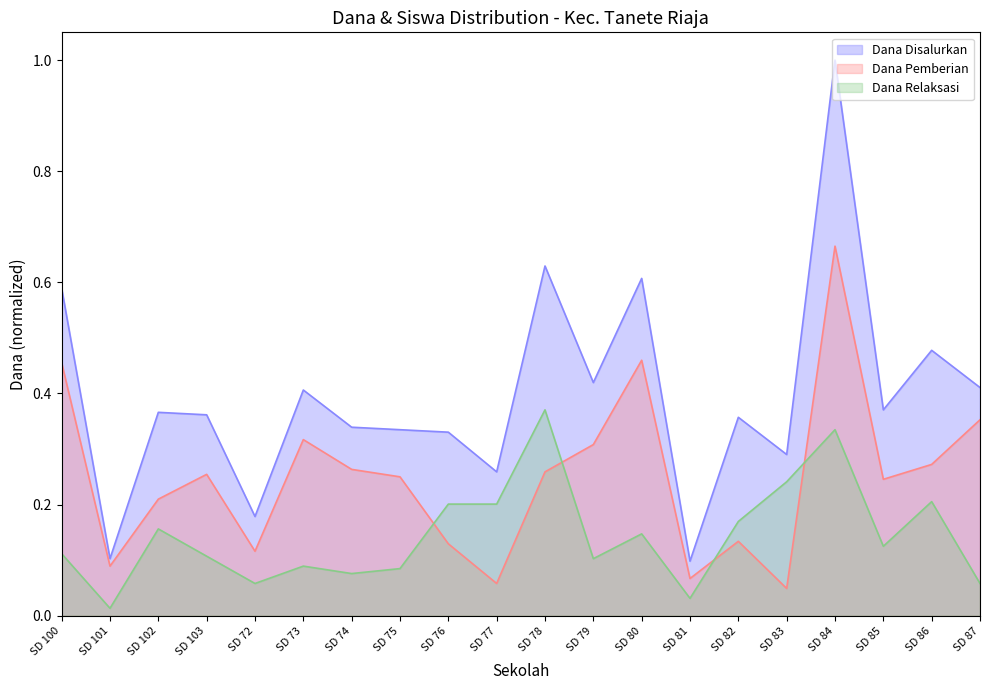

What is the difference between the Dana Disalurkan values at SD 83 and SD 100?

0.3